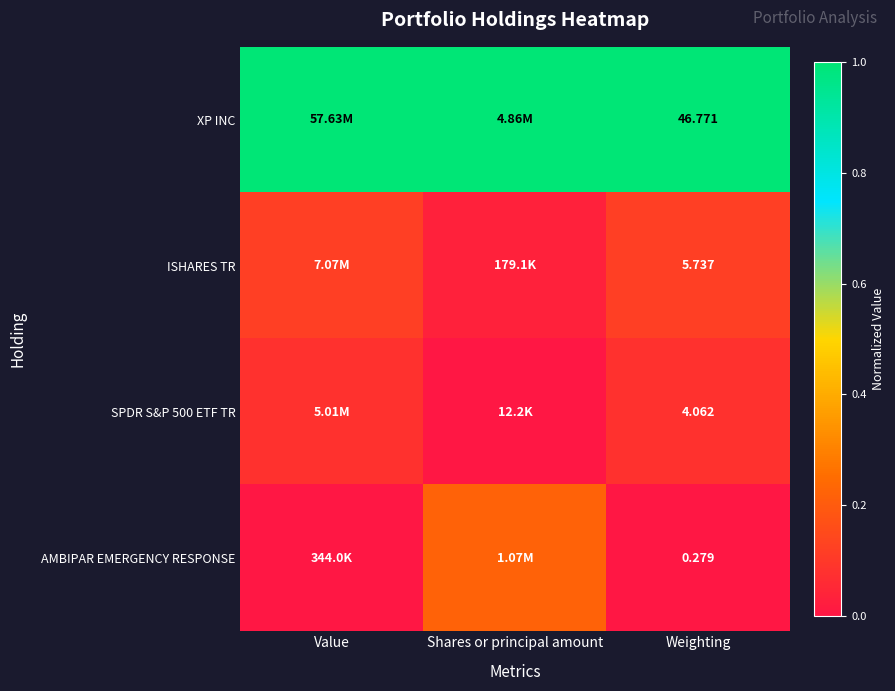

Count the AMBIPAR EMERGENCY RESPONSE values in the range 0 to 1.

3